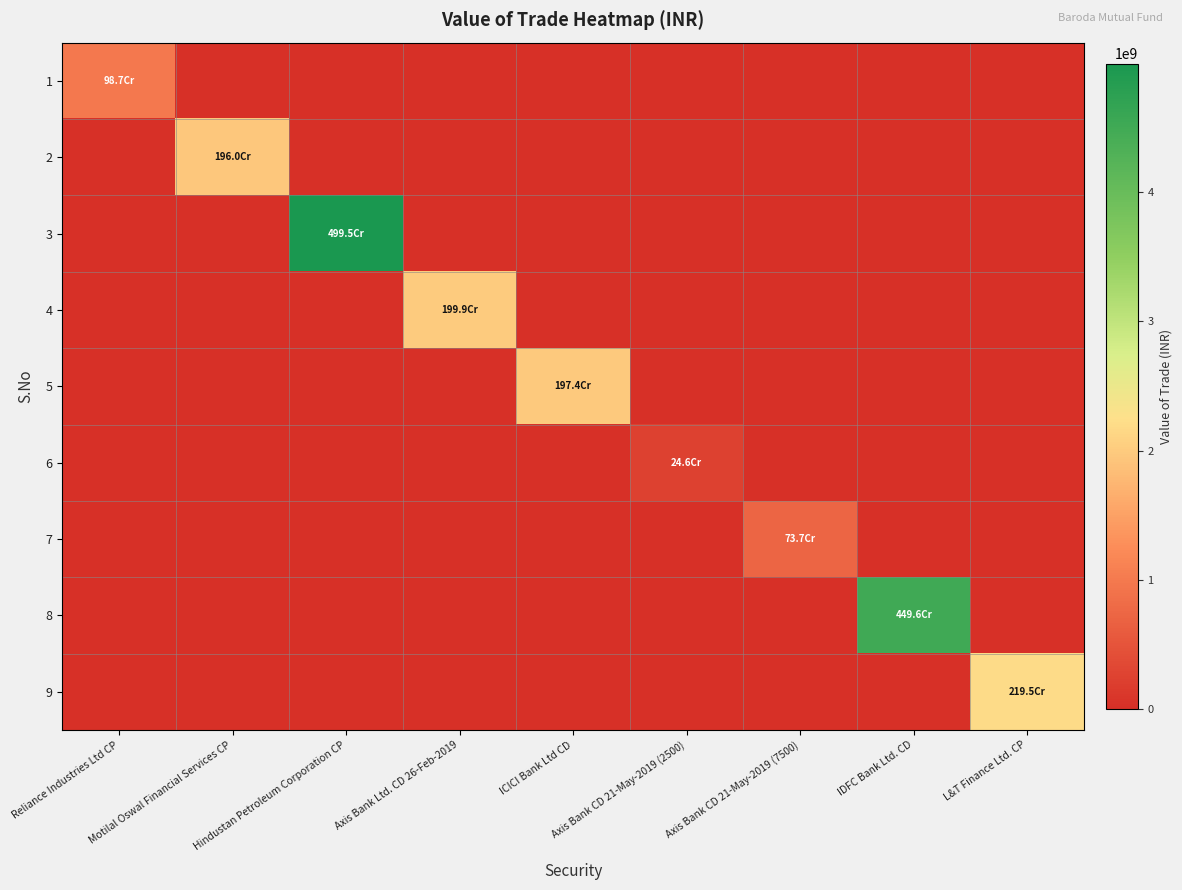

Which has a higher value, Reliance Industries Ltd CP or ICICI Bank Ltd CD?

Reliance Industries Ltd CP